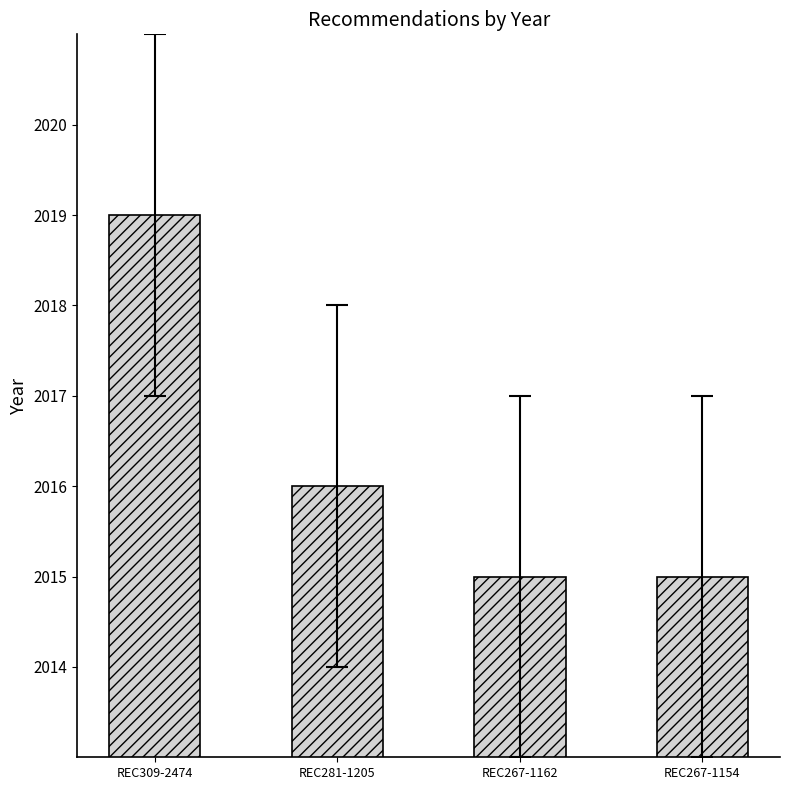

Reading right to left, transcribe all the data shown in this chart.

2015	2015	2016	2019